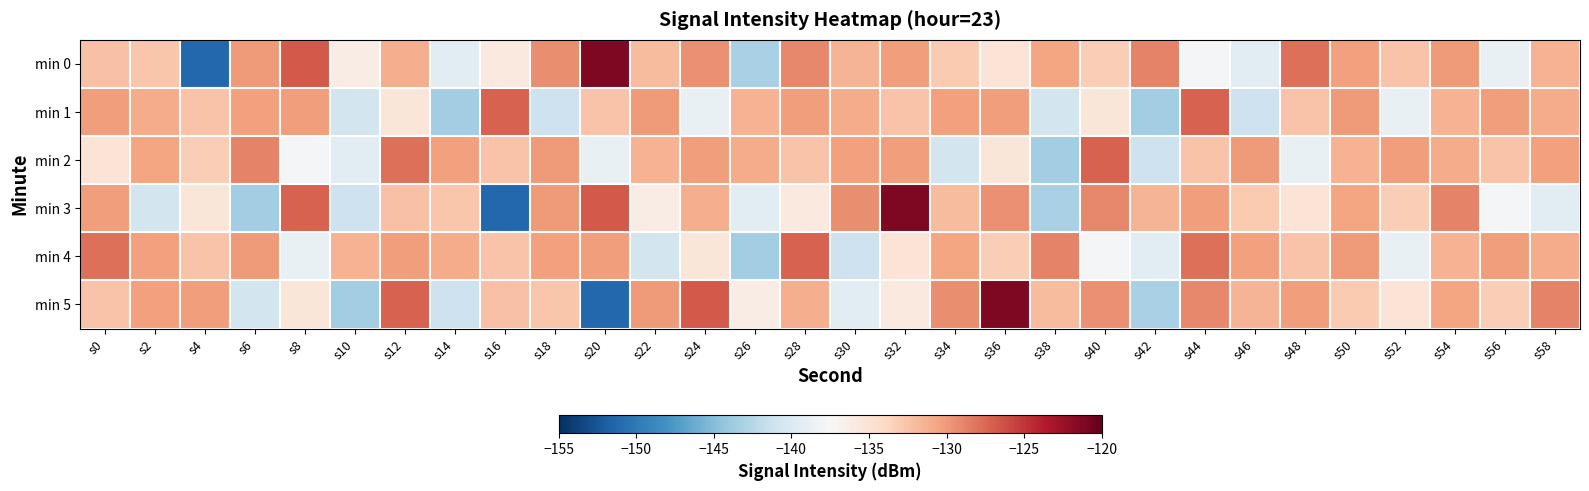

Reading left to right, transcribe all the data shown in this chart.

min 0: s0=-132.3	s2=-132.7	s4=-151.2	s6=-130.0	s8=-126.8	s10=-136.2	s12=-131.1	s14=-139.3	s16=-135.8	s18=-129.4	s20=-121.2	s22=-131.9	s24=-129.5	s26=-143.2	s28=-129.1	s30=-131.6	s32=-130.1	s34=-132.9	s36=-135.2	s38=-130.6	s40=-133.2	s42=-128.8	s44=-137.8	s46=-139.4	s48=-127.8	s50=-130.3	s52=-132.5	s54=-130.0	s56=-138.8	s58=-131.4
min 1: s0=-130.2	s2=-131.0	s4=-132.5	s6=-130.3	s8=-130.2	s10=-140.7	s12=-135.4	s14=-143.6	s16=-127.2	s18=-141.2	s20=-132.5	s22=-130.0	s24=-138.8	s26=-131.4	s28=-130.2	s30=-131.0	s32=-132.5	s34=-130.3	s36=-130.2	s38=-140.7	s40=-135.4	s42=-143.6	s44=-127.2	s46=-141.2	s48=-132.5	s50=-130.0	s52=-138.8	s54=-131.4	s56=-130.2	s58=-131.0
min 2: s0=-135.2	s2=-130.6	s4=-133.2	s6=-128.8	s8=-137.8	s10=-139.4	s12=-127.8	s14=-130.3	s16=-132.5	s18=-130.0	s20=-138.8	s22=-131.4	s24=-130.2	s26=-131.0	s28=-132.5	s30=-130.3	s32=-130.2	s34=-140.7	s36=-135.4	s38=-143.6	s40=-127.2	s42=-141.2	s44=-132.5	s46=-130.0	s48=-138.8	s50=-131.4	s52=-130.2	s54=-131.0	s56=-132.5	s58=-130.3
min 3: s0=-130.2	s2=-140.7	s4=-135.4	s6=-143.6	s8=-127.2	s10=-141.2	s12=-132.3	s14=-132.7	s16=-151.2	s18=-130.0	s20=-126.8	s22=-136.2	s24=-131.1	s26=-139.3	s28=-135.8	s30=-129.4	s32=-121.2	s34=-131.9	s36=-129.5	s38=-143.2	s40=-129.1	s42=-131.6	s44=-130.1	s46=-132.9	s48=-135.2	s50=-130.6	s52=-133.2	s54=-128.8	s56=-137.8	s58=-139.4
min 4: s0=-127.8	s2=-130.3	s4=-132.5	s6=-130.0	s8=-138.8	s10=-131.4	s12=-130.2	s14=-131.0	s16=-132.5	s18=-130.3	s20=-130.2	s22=-140.7	s24=-135.4	s26=-143.6	s28=-127.2	s30=-141.2	s32=-135.2	s34=-130.6	s36=-133.2	s38=-128.8	s40=-137.8	s42=-139.4	s44=-127.8	s46=-130.3	s48=-132.5	s50=-130.0	s52=-138.8	s54=-131.4	s56=-130.2	s58=-131.0
min 5: s0=-132.5	s2=-130.3	s4=-130.2	s6=-140.7	s8=-135.4	s10=-143.6	s12=-127.2	s14=-141.2	s16=-132.3	s18=-132.7	s20=-151.2	s22=-130.0	s24=-126.8	s26=-136.2	s28=-131.1	s30=-139.3	s32=-135.8	s34=-129.4	s36=-121.2	s38=-131.9	s40=-129.5	s42=-143.2	s44=-129.1	s46=-131.6	s48=-130.1	s50=-132.9	s52=-135.2	s54=-130.6	s56=-133.2	s58=-128.8